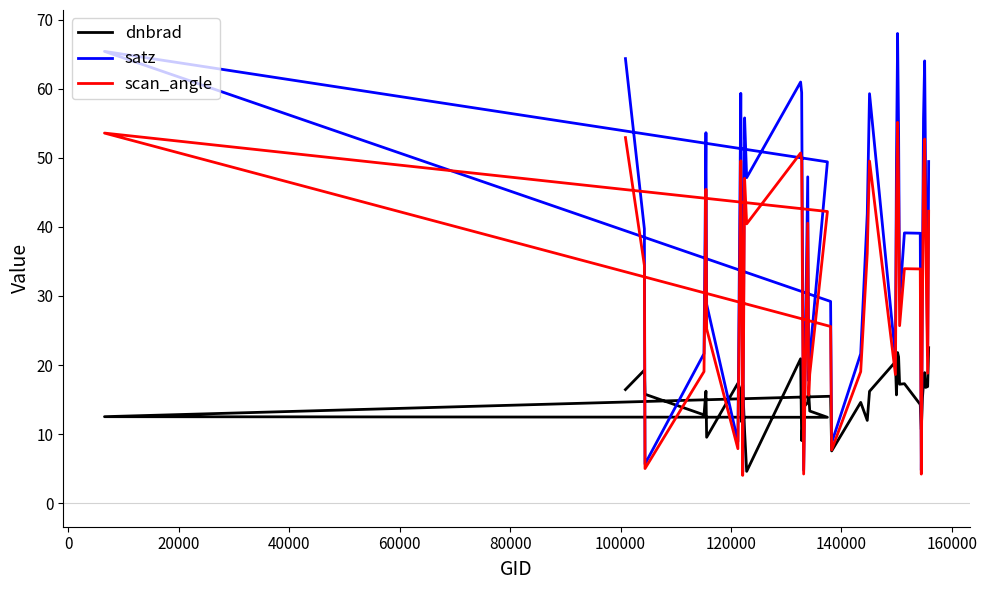

How many lines are shown in the chart?

3